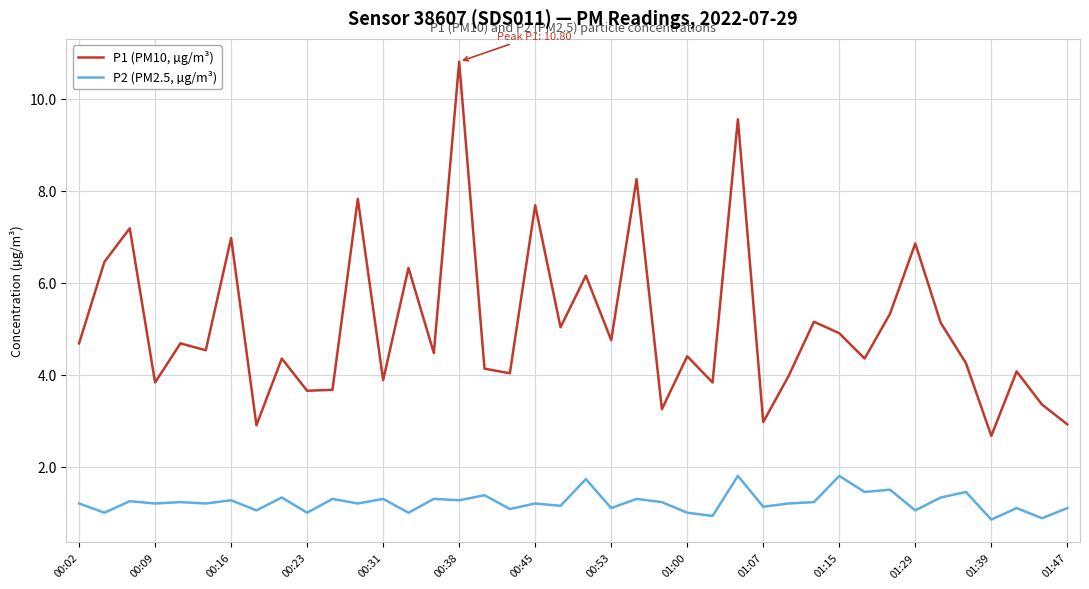

True or false: P2 (PM2.5, µg/m³) and P1 (PM10, µg/m³) cross at least once.

False